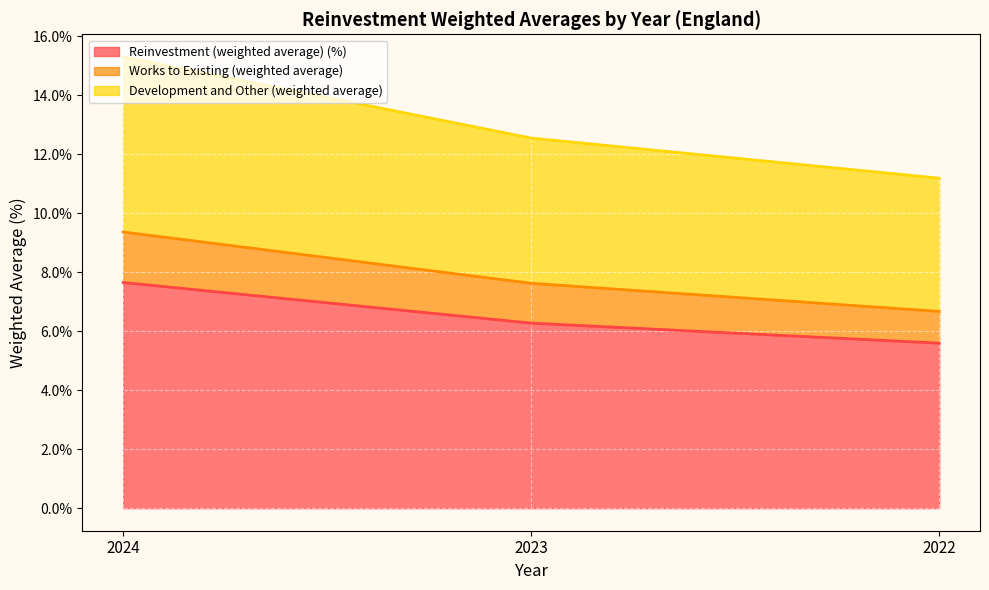

List the labels in order of Works to Existing (weighted average) value, largest first.

2024, 2023, 2022